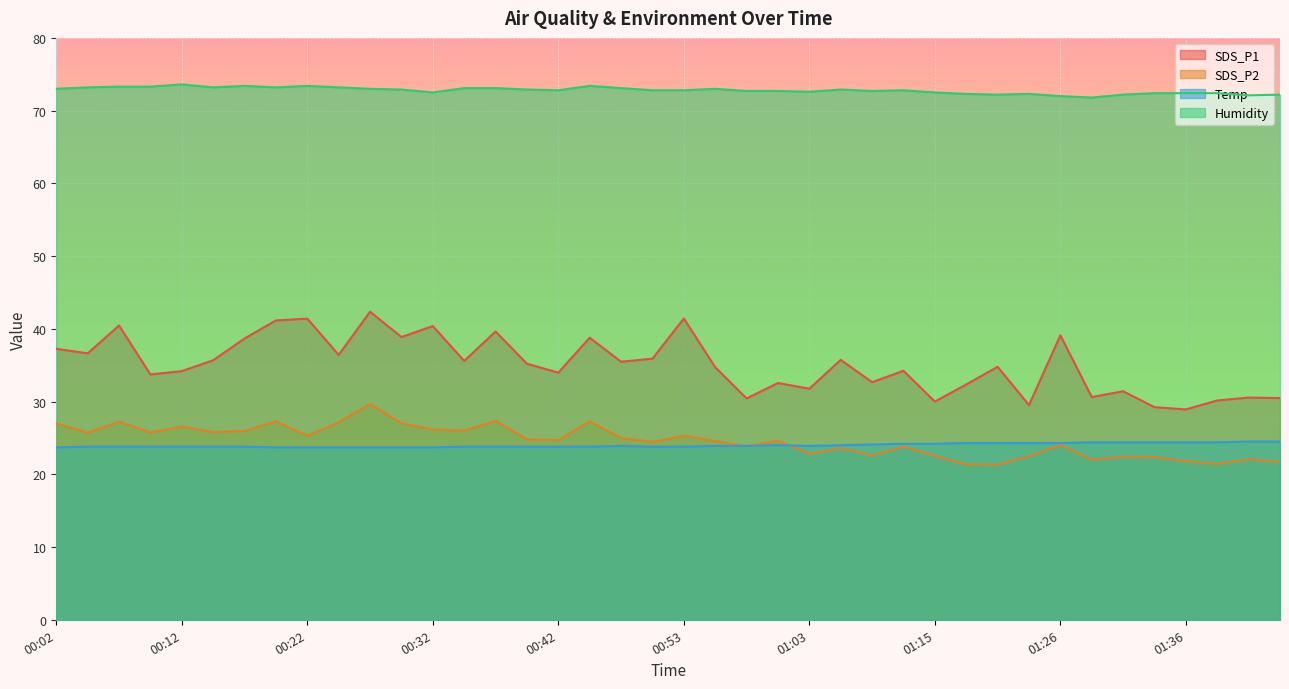

True or false: Humidity has more than 0 points higher than both neighbors.

True